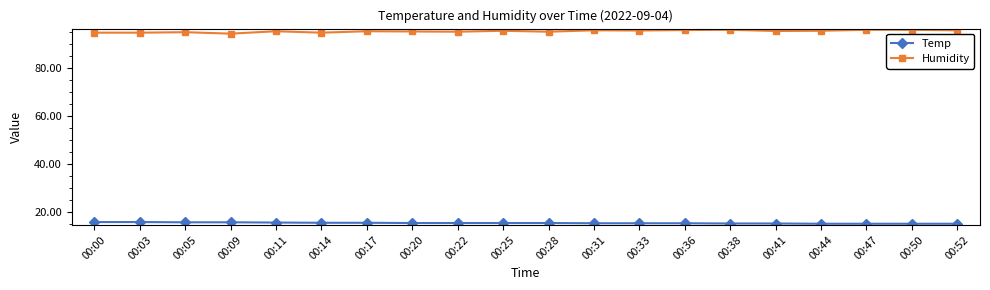

What is the difference between the Humidity values at 00:28 and 00:09?

0.8